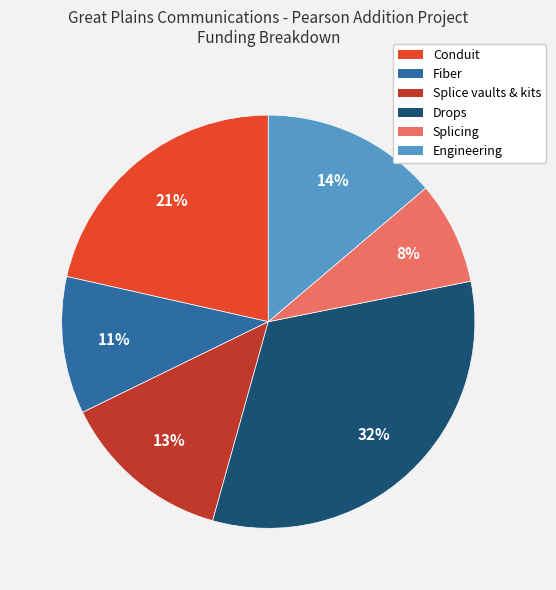

Between Conduit and Engineering, which is larger?

Conduit